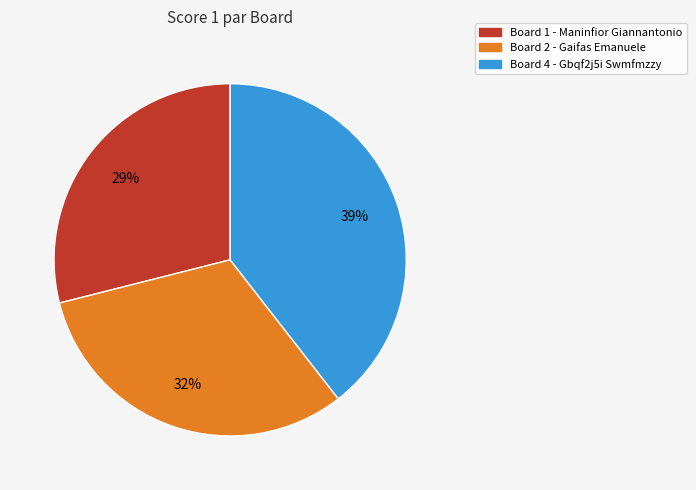

To the nearest percent, what is the average slice percentage?

33%